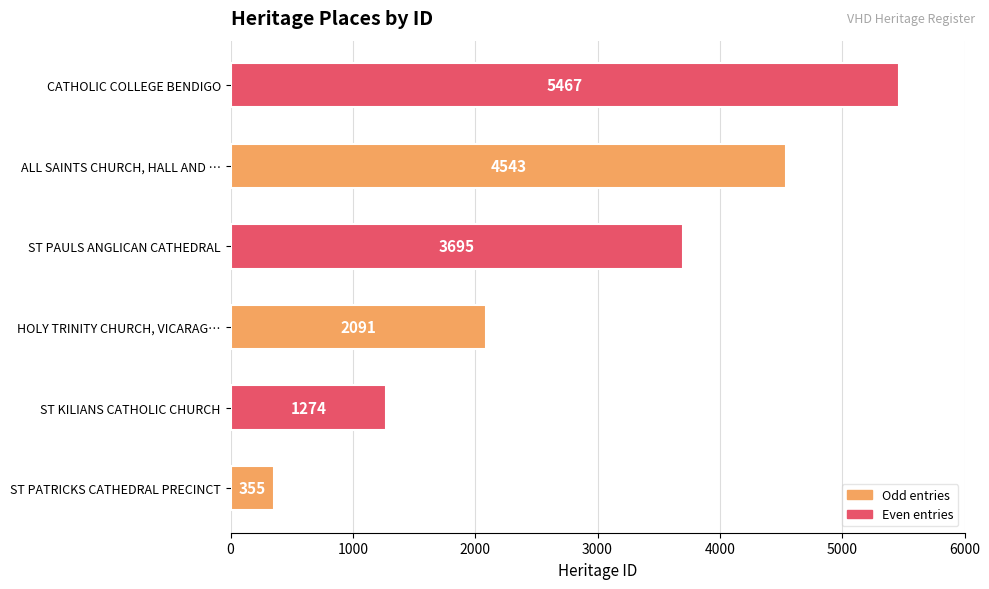

List the labels in order of value, largest first.

CATHOLIC COLLEGE BENDIGO, ALL SAINTS CHURCH, HALL AND …, ST PAULS ANGLICAN CATHEDRAL, HOLY TRINITY CHURCH, VICARAG…, ST KILIANS CATHOLIC CHURCH, ST PATRICKS CATHEDRAL PRECINCT